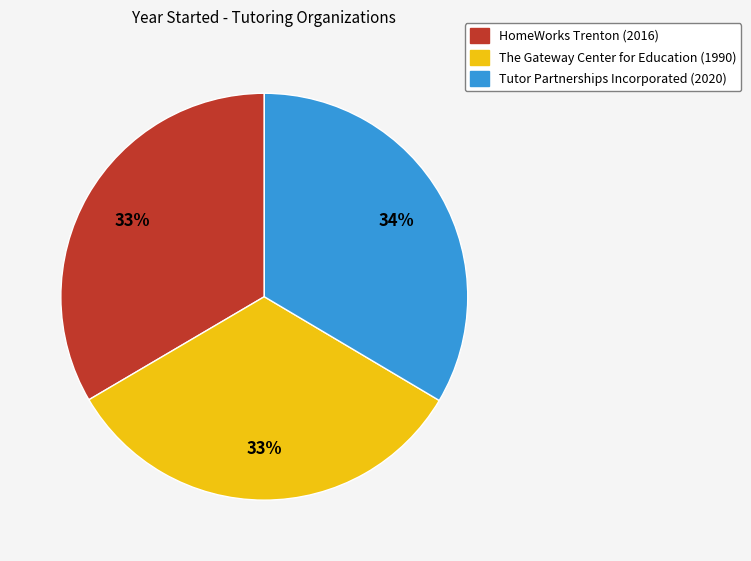

To the nearest percent, what percentage of the pie is Tutor Partnerships Incorporated?

34%